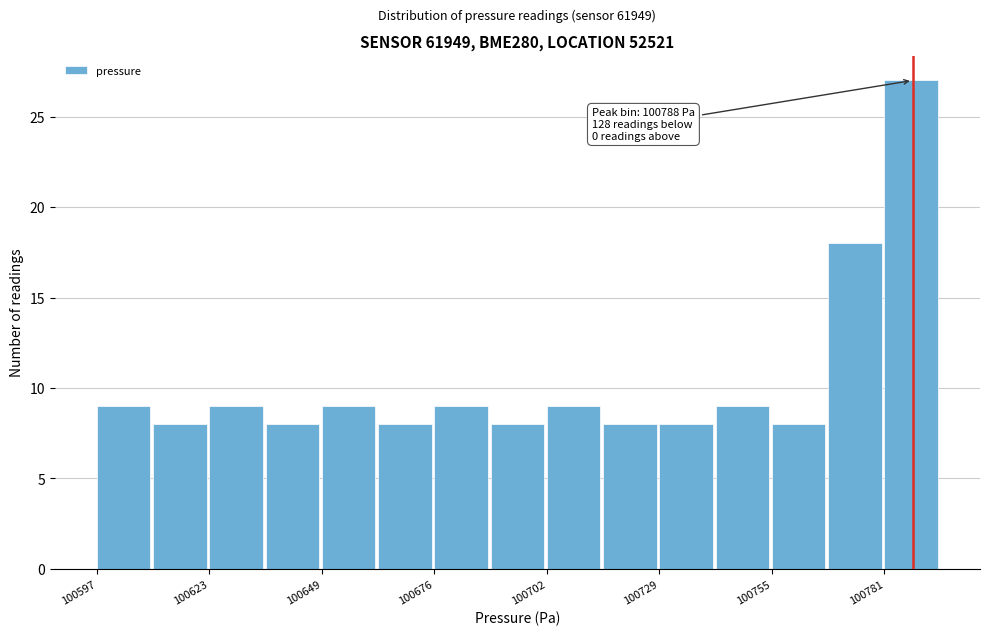

Around what value on the x-axis is the tallest bar? Give the approximate position of its centre, as read against the axis.

100790